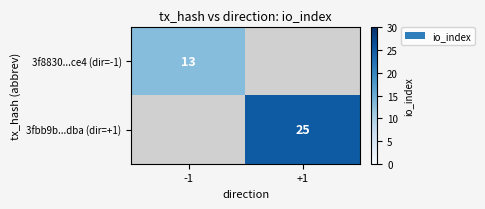

Is it true that 3fbb9b...dba (dir=+1) equals 12 at +1?

False